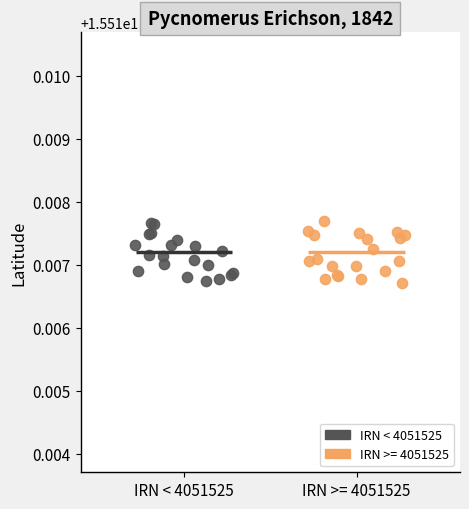

What are all the series names shown in the legend?

IRN < 4051525, IRN >= 4051525